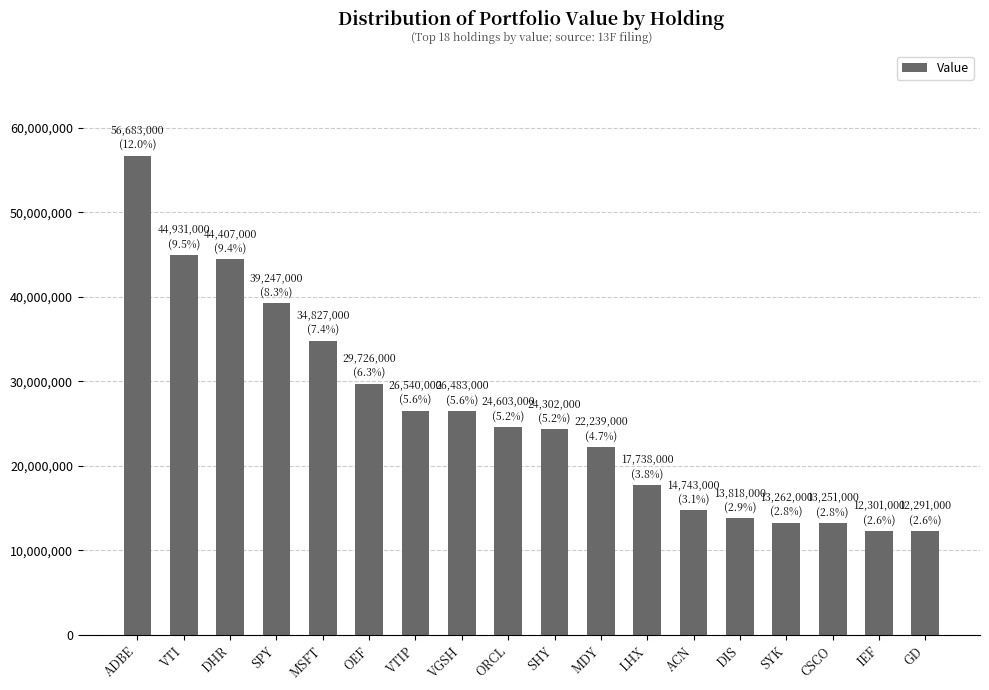

How many values are below 24603000?

9